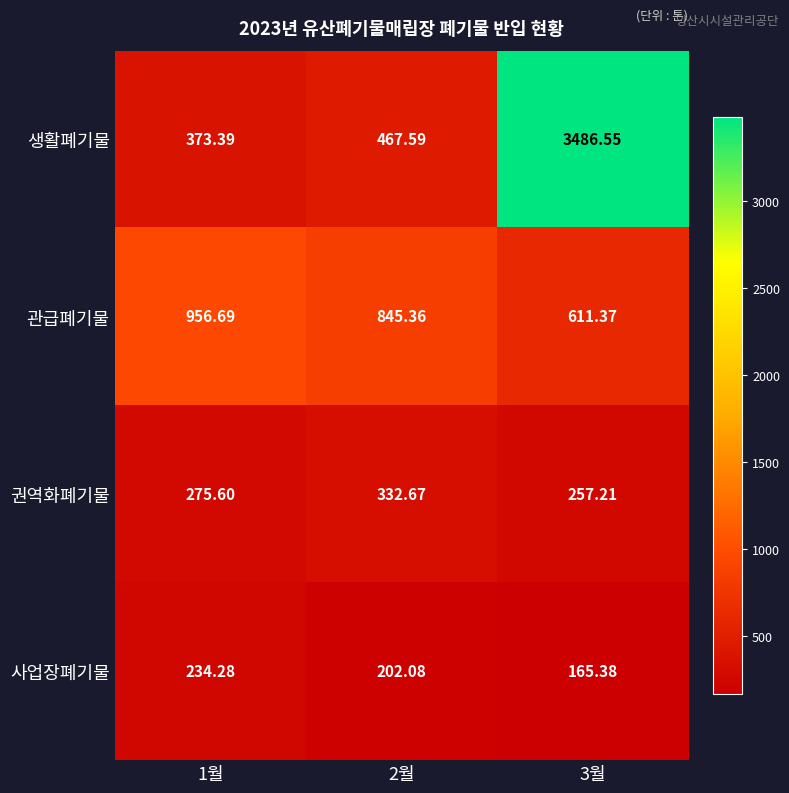

Rank the series by their maximum value, from highest to lowest.

생활폐기물, 관급폐기물, 권역화폐기물, 사업장폐기물